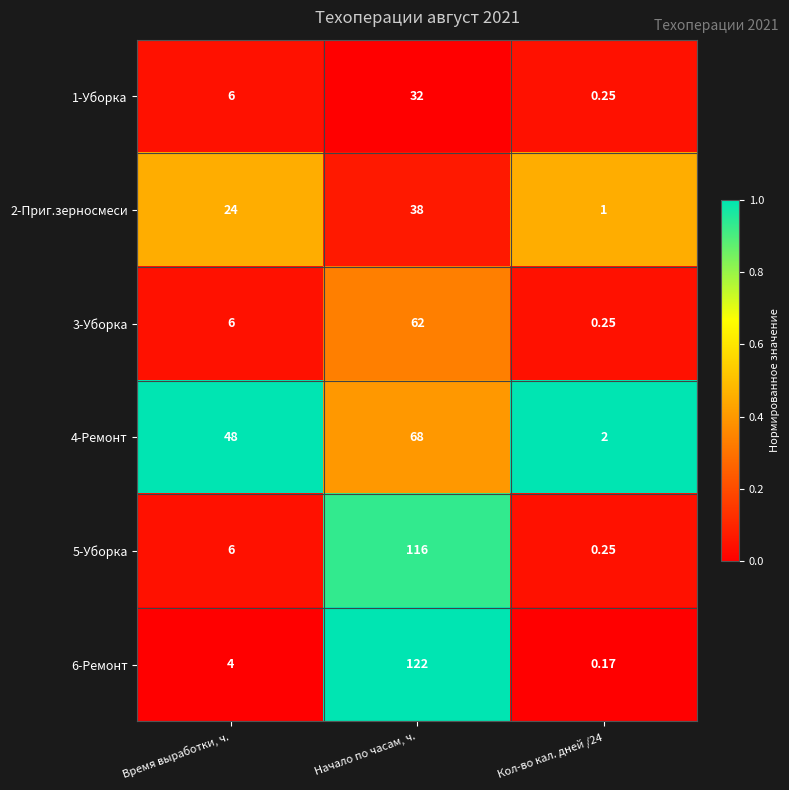

Which category has the highest value across all series?

Начало по часам, ч.